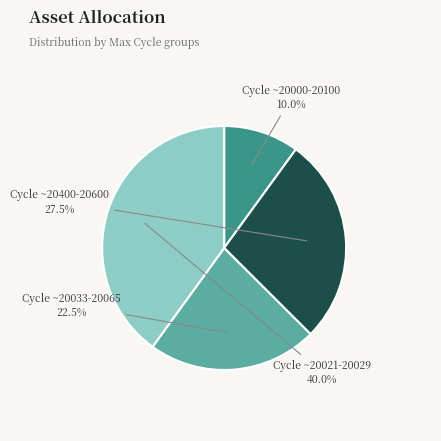

Is there a majority slice in this chart?

No